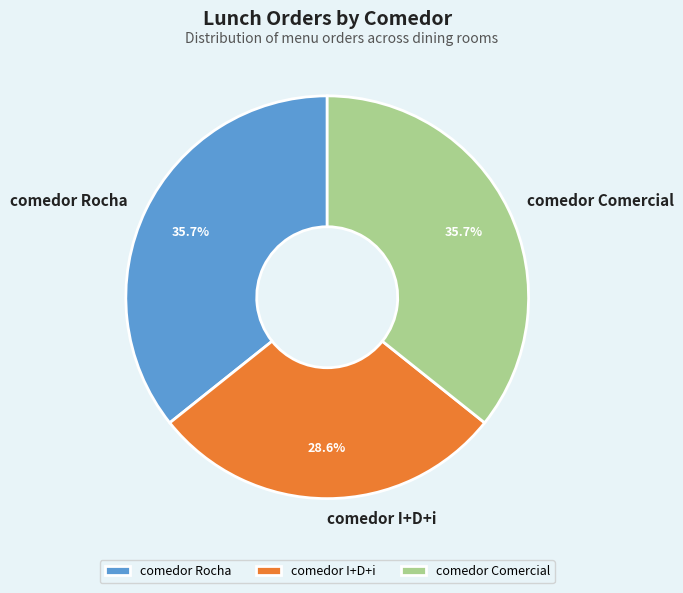

True or false: comedor Rocha accounts for 26% of the total.

False